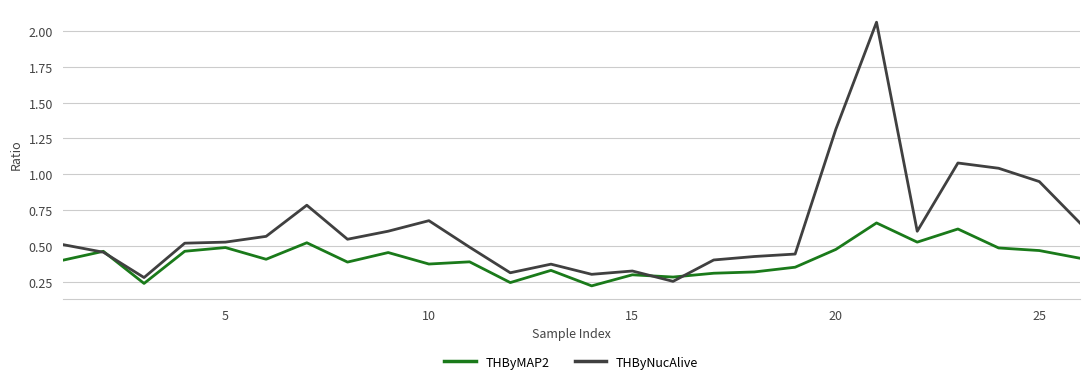

Which series has the largest total across all categories?

THByNucAlive